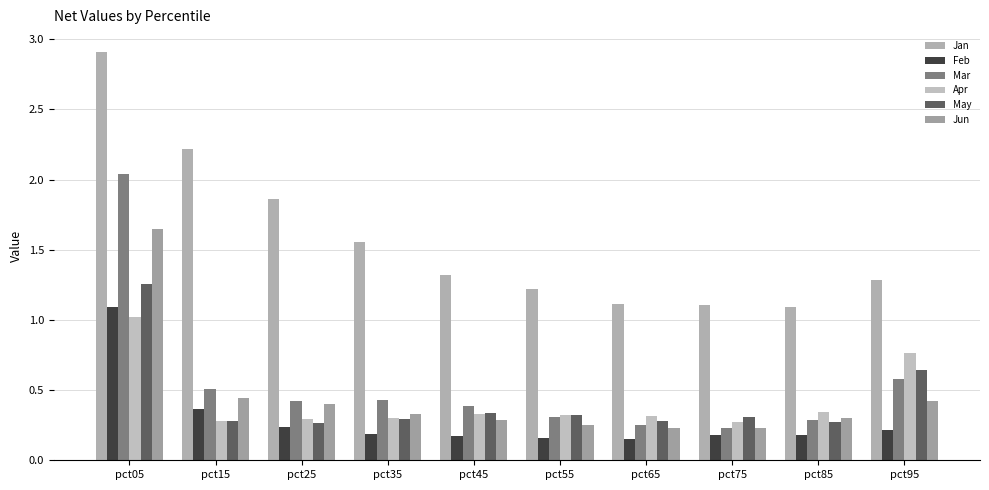

What are all the series names shown in the legend?

Jan, Feb, Mar, Apr, May, Jun